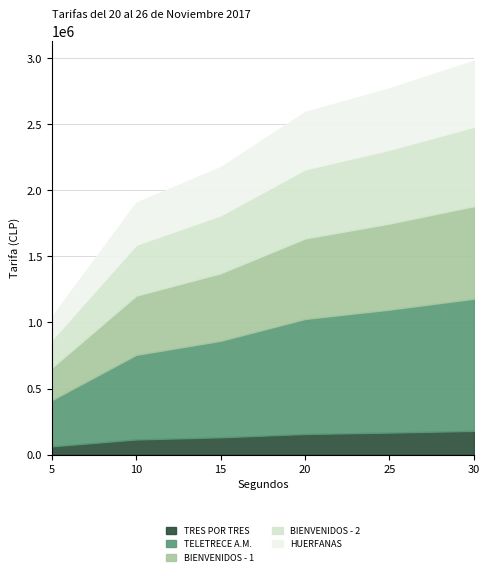

Is the value of HUERFANAS at 20 greater than the value of BIENVENIDOS - 1 at 20?

No